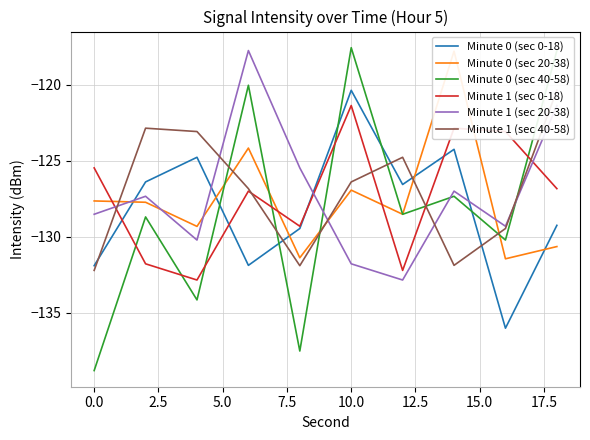

What is the minimum value for Minute 1 (sec 0-18)?

-132.8